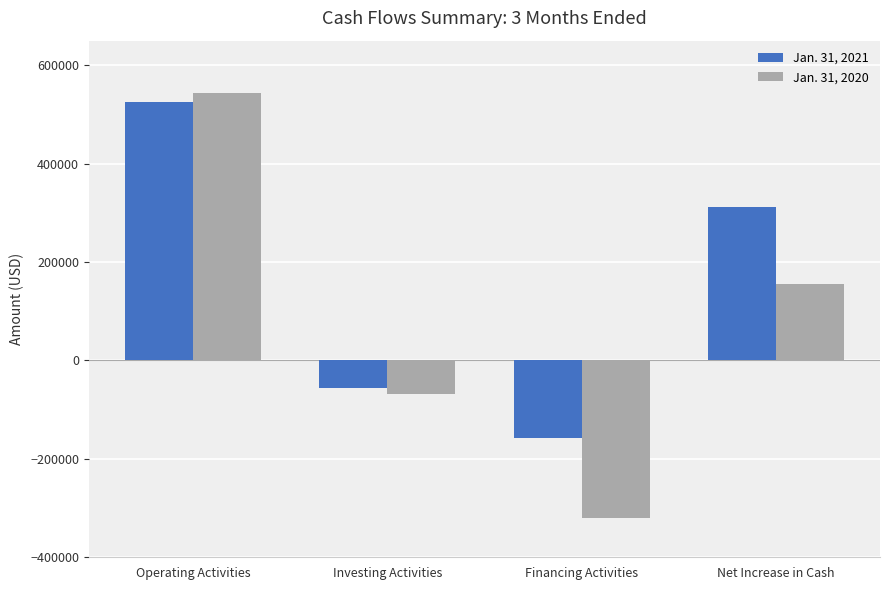

How many groups of bars are there?

4